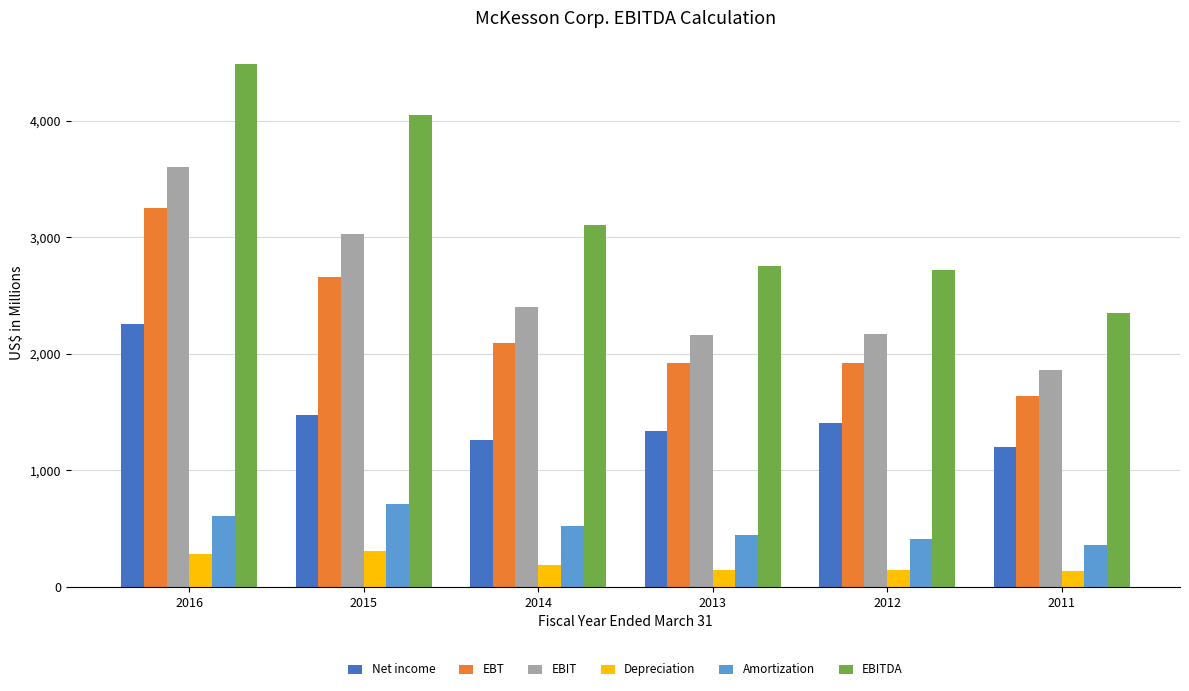

Which series has the widest spread of values?

EBITDA